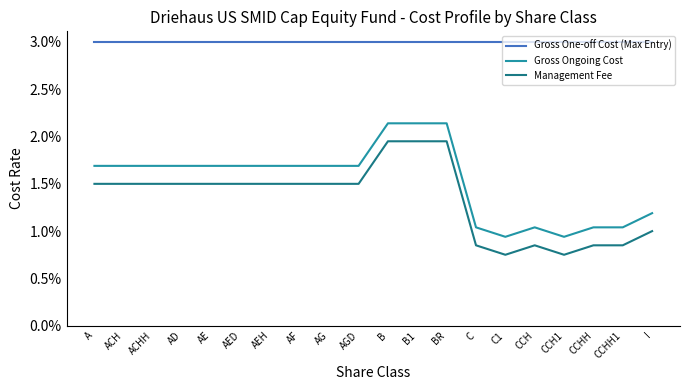

What is the label of the 20th point from the left?

I